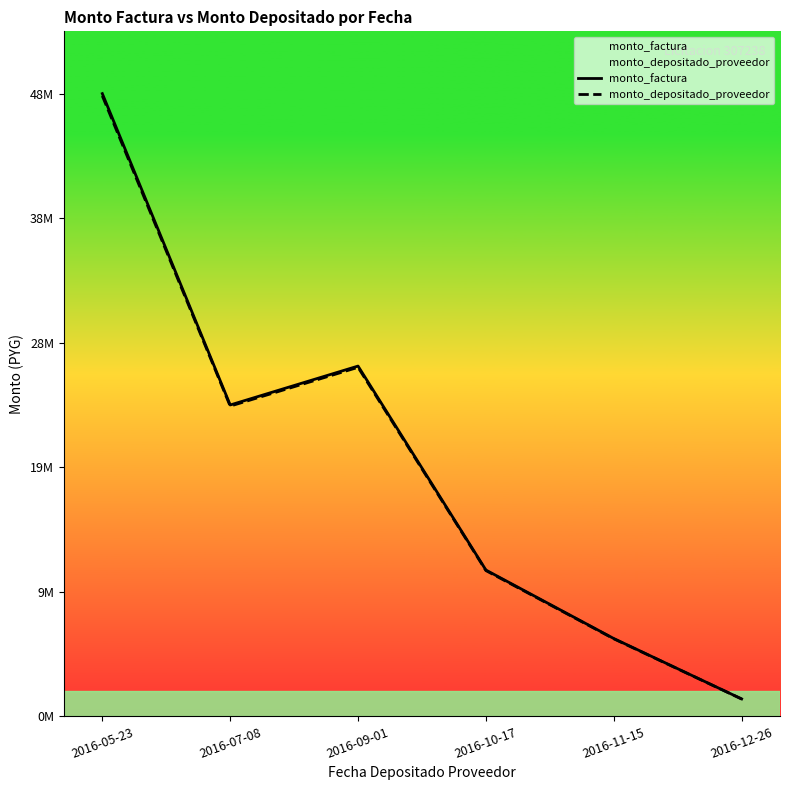

True or false: monto_factura and monto_depositado_proveedor intersect in this chart.

False